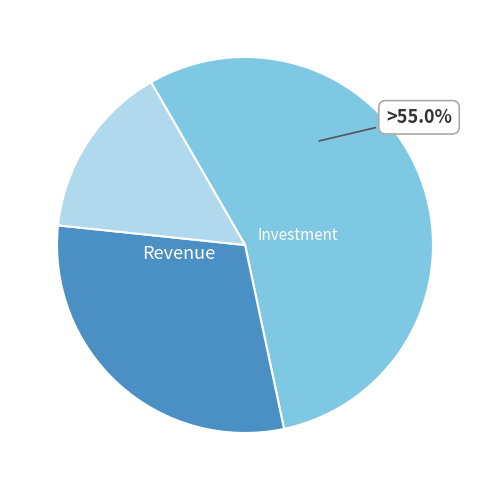

Is there a majority slice in this chart?

Yes